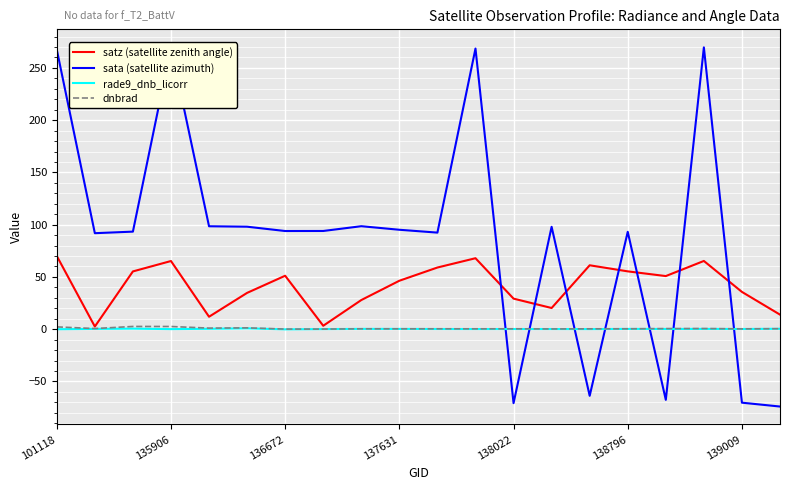

True or false: satz (satellite zenith angle) has a value of 35.7 at 139009.

True